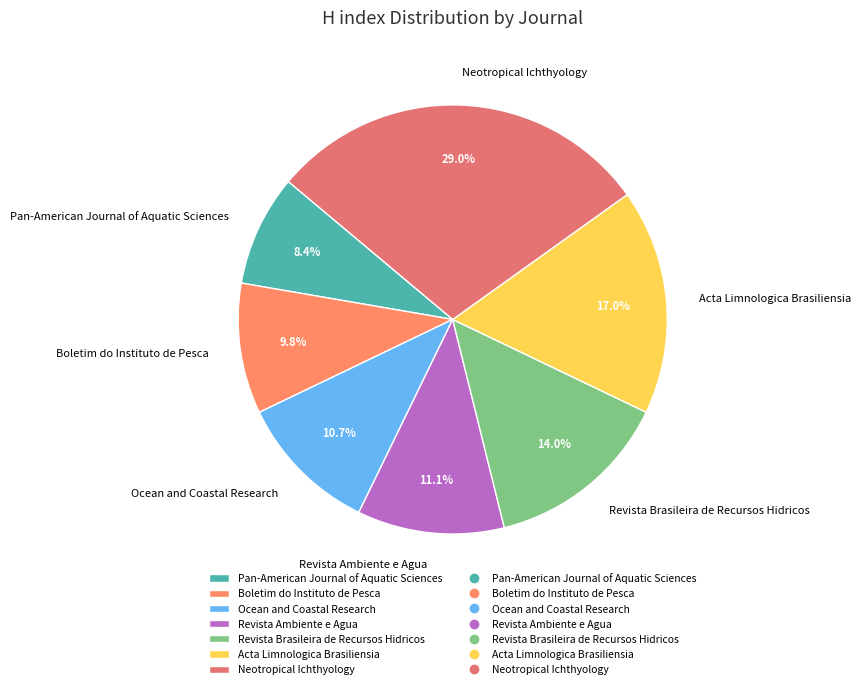

What is the total percentage of Boletim do Instituto de Pesca and Pan-American Journal of Aquatic Sciences?

18.2%